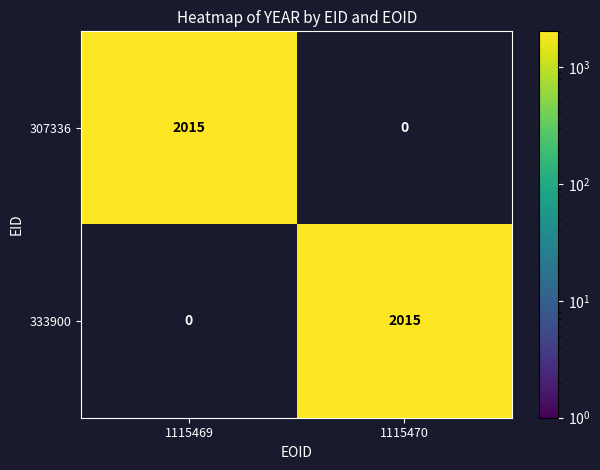

What is the total value across all series at 1115470?

2015